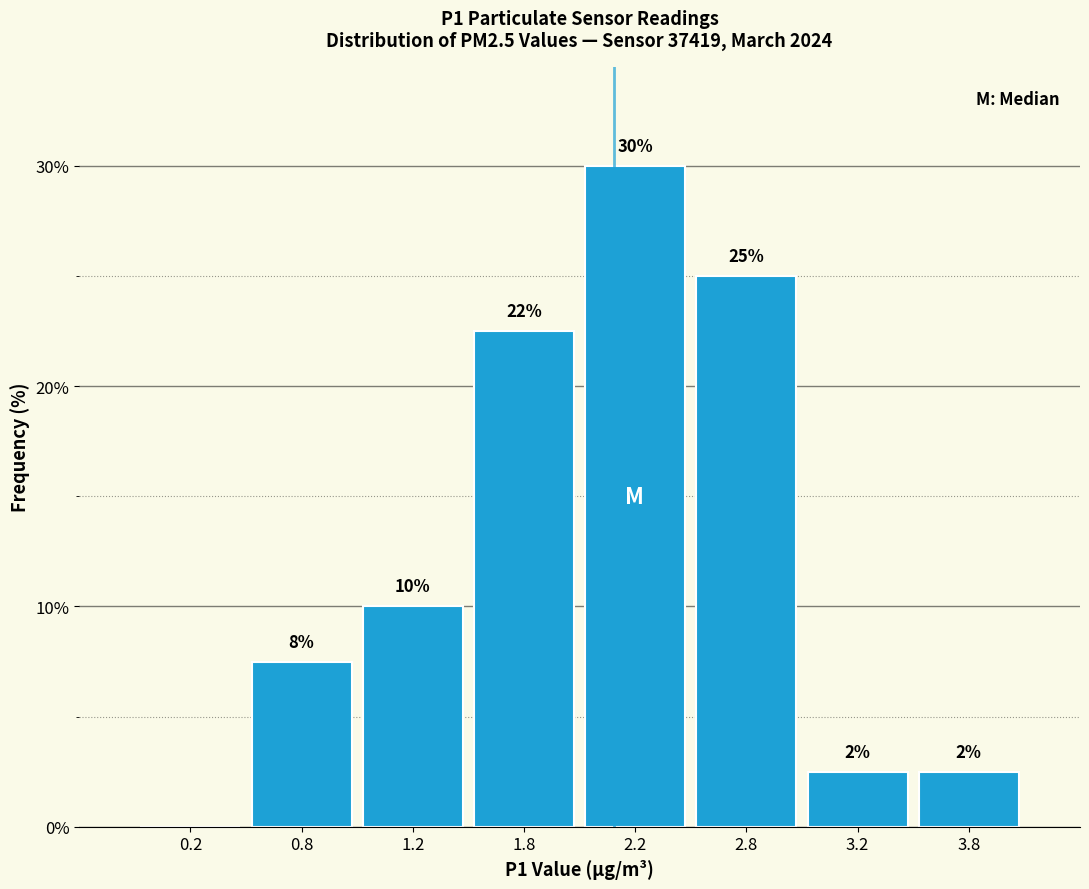

Are the bars horizontal?

No